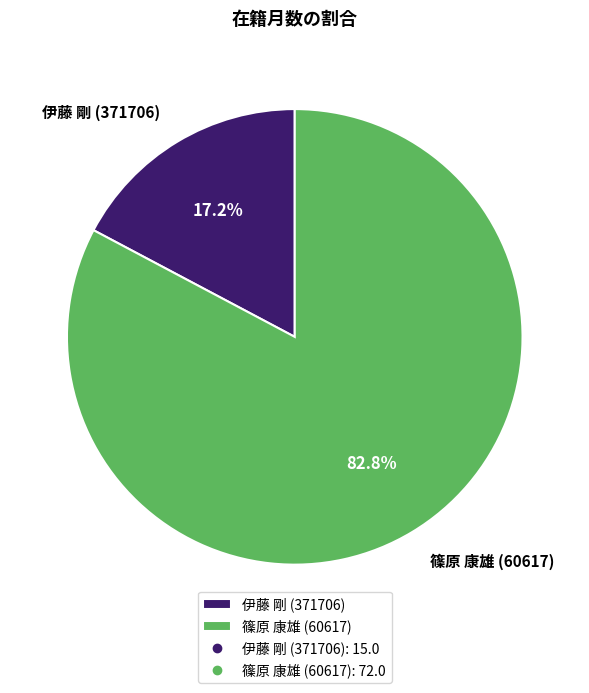

Rank the categories by value from highest to lowest.

篠原 康雄 (60617), 伊藤 剛 (371706)